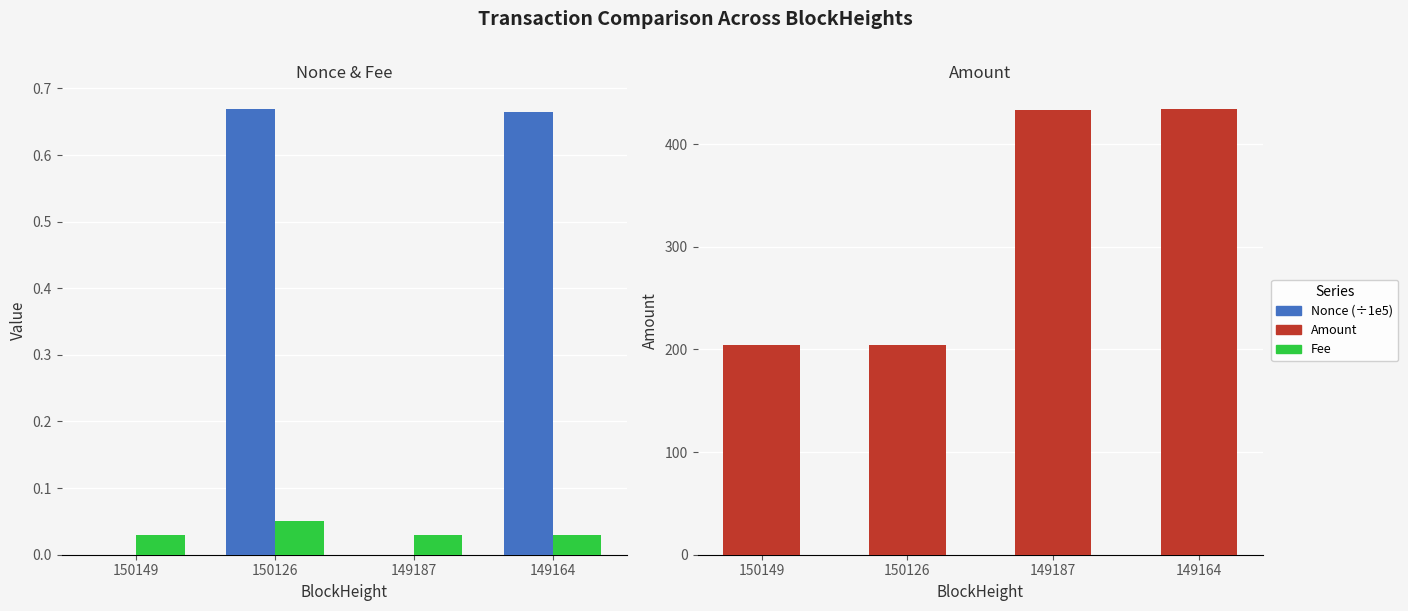

Reading left to right, transcribe all the data shown in this chart.

Nonce (÷1e5): 0.0	0.7	0.0	0.7
Fee: 0.0	0.1	0.0	0.0
Amount: 204.1	204.1	433.4	434.5